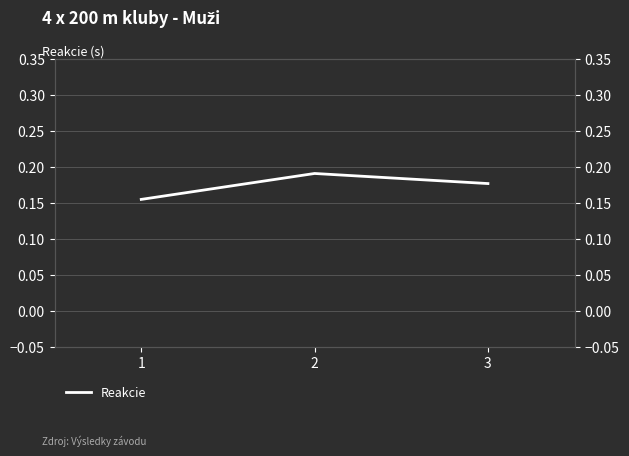

How many values are between 0 and 1?

3